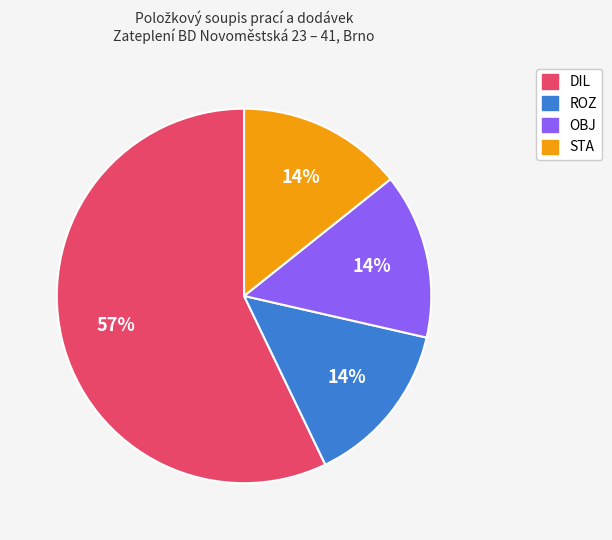

True or false: STA accounts for 14% of the total.

True